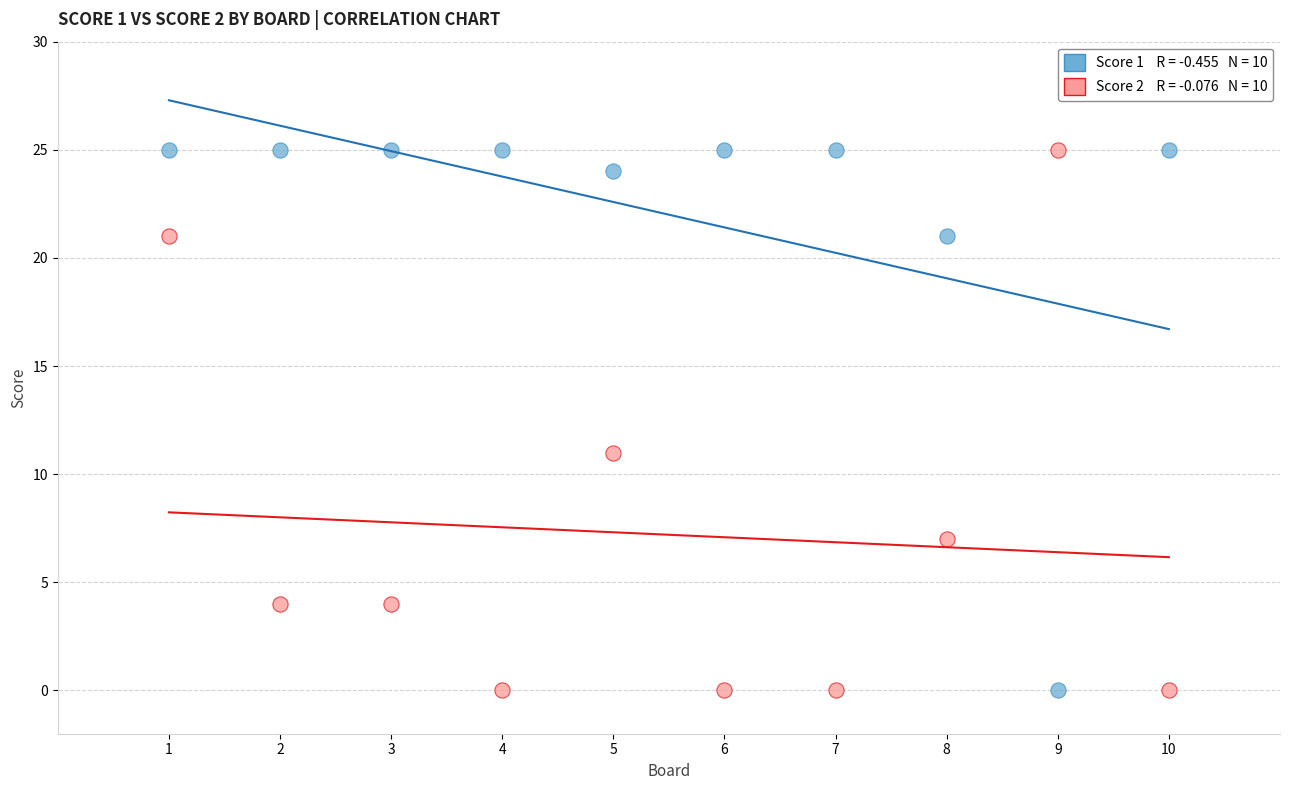

Across all data points, what is the range of Y values (max minus min)?

25